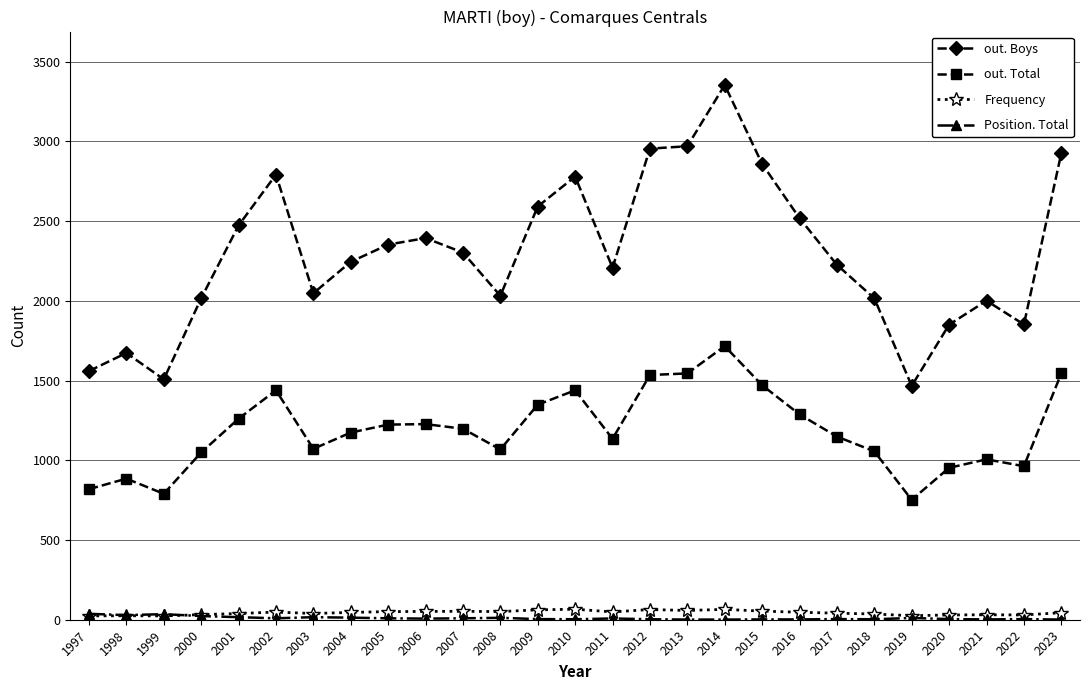

Which series has the largest range (max minus min)?

out. Boys